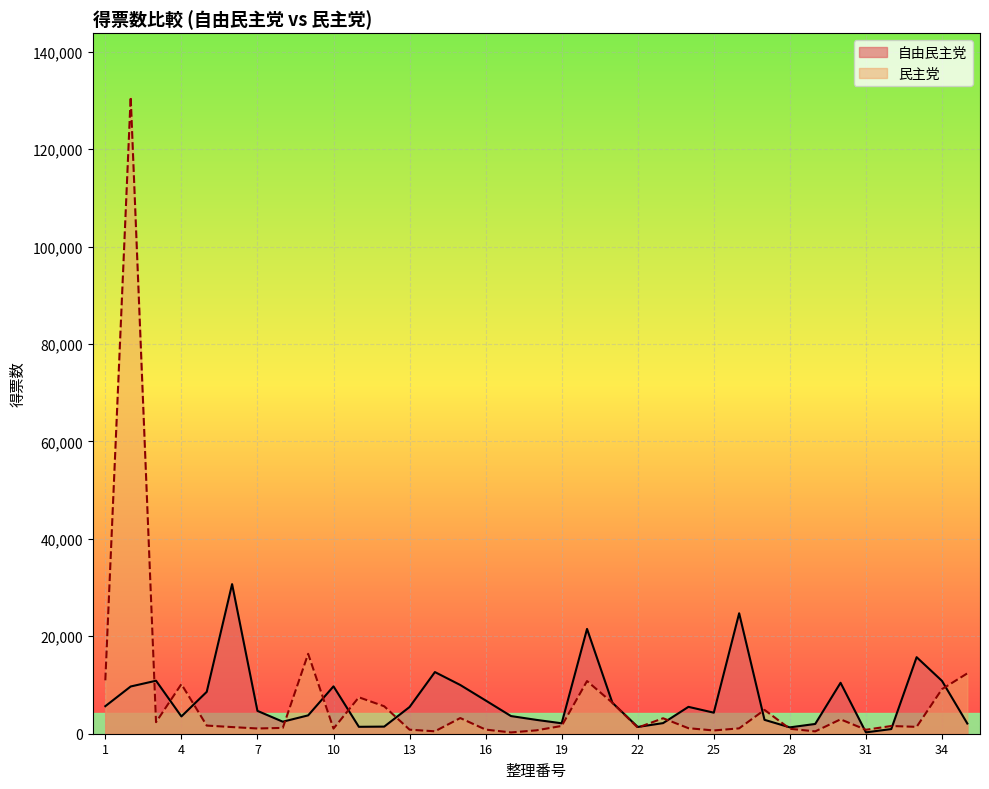

What is the maximum value shown in the chart?

130718.0